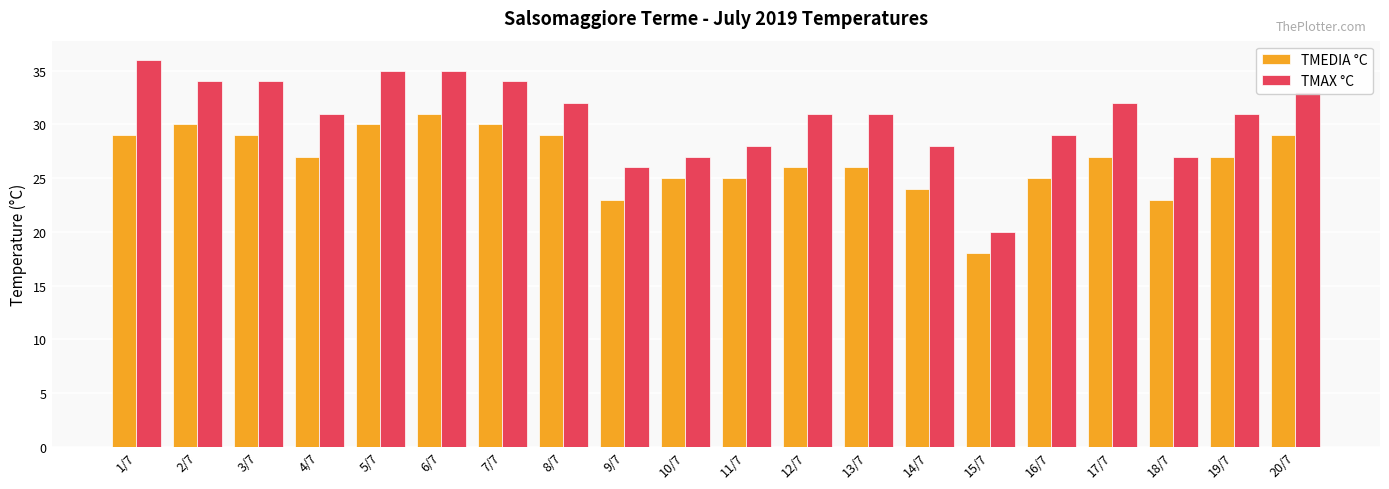

What is the difference between the highest and lowest values at 17/7?

5